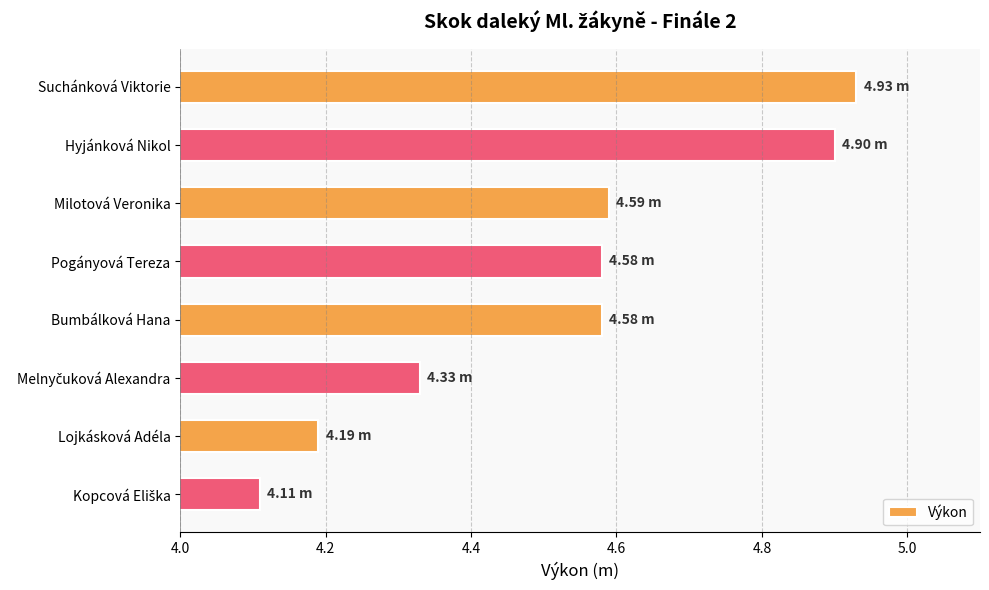

At which category does the chart reach its peak across all series?

Suchánková Viktorie